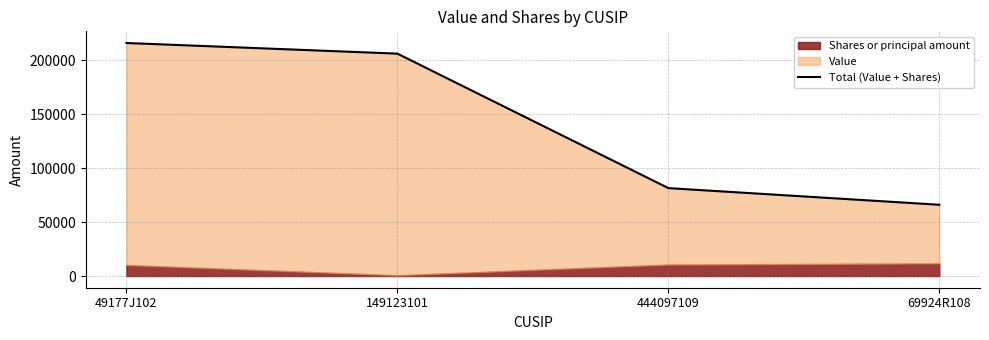

True or false: there are more than 0 points higher than both neighbors.

False